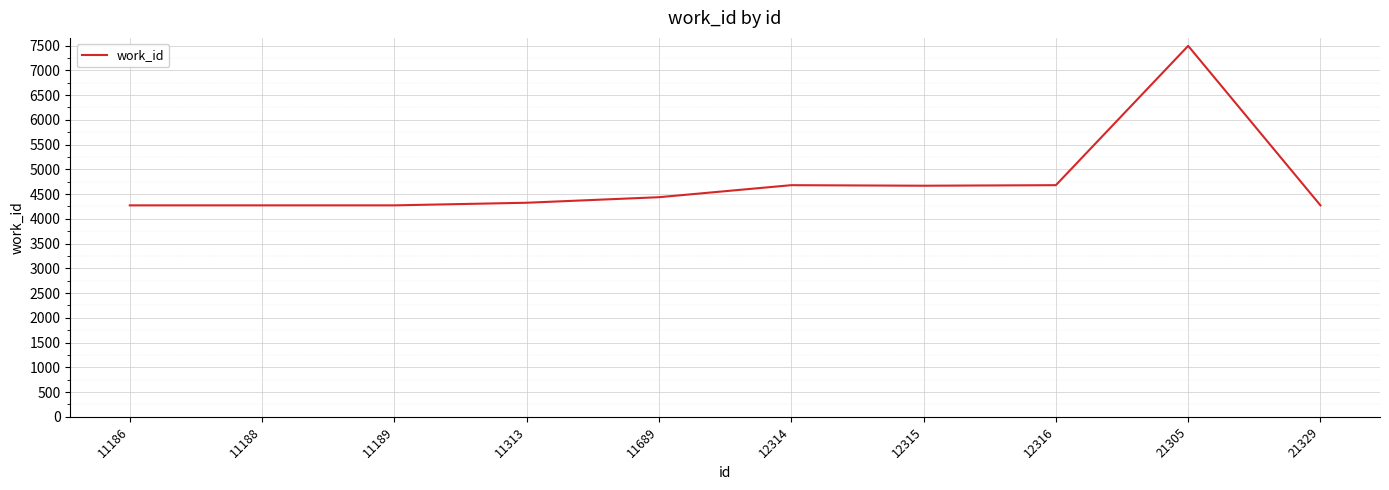

What is the difference between the values at 11189 and 21305?

3223